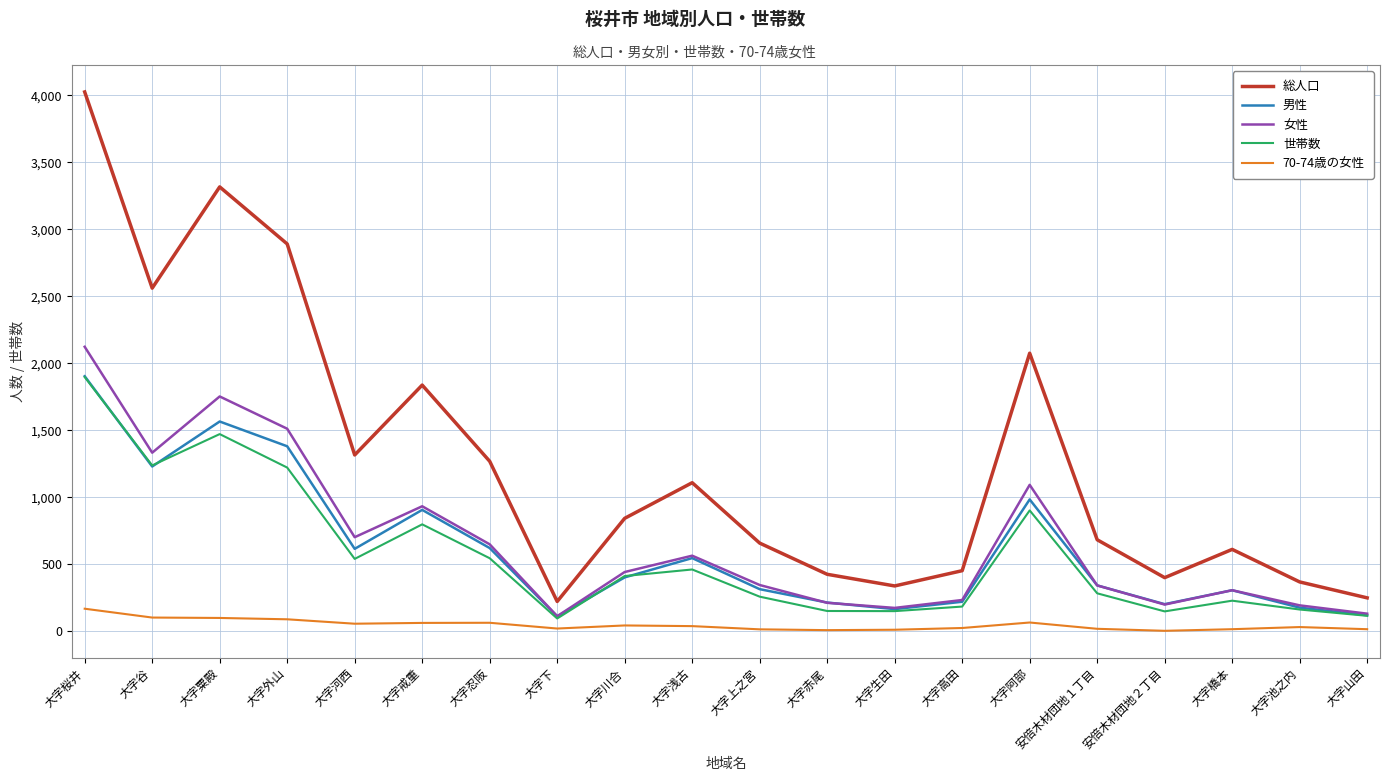

What is the highest value of the 女性 series?

2123